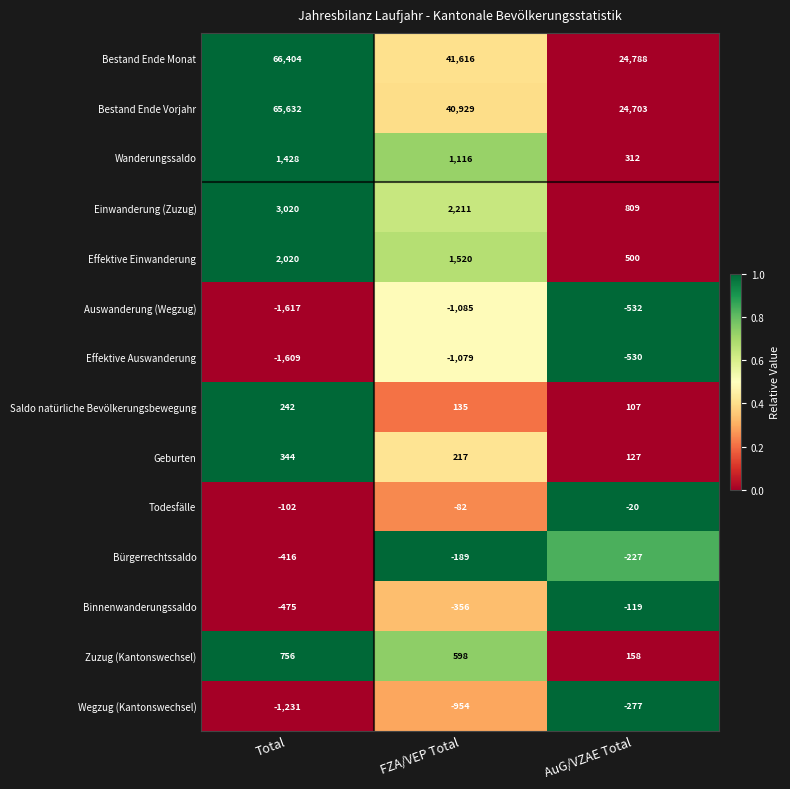

Count the number of data series in this chart.

14